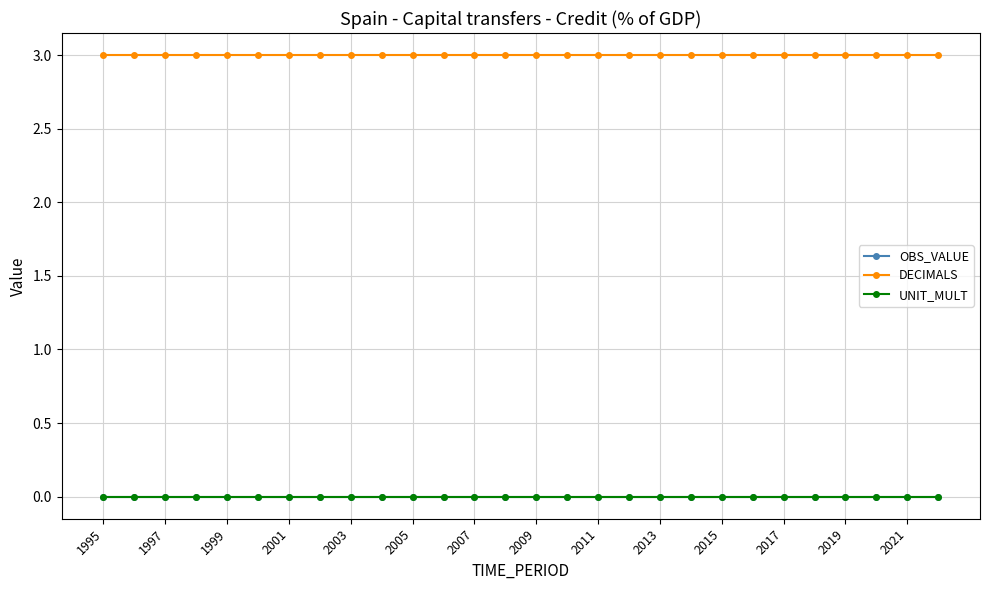

Rank the series by their maximum value, from highest to lowest.

DECIMALS, OBS_VALUE, UNIT_MULT